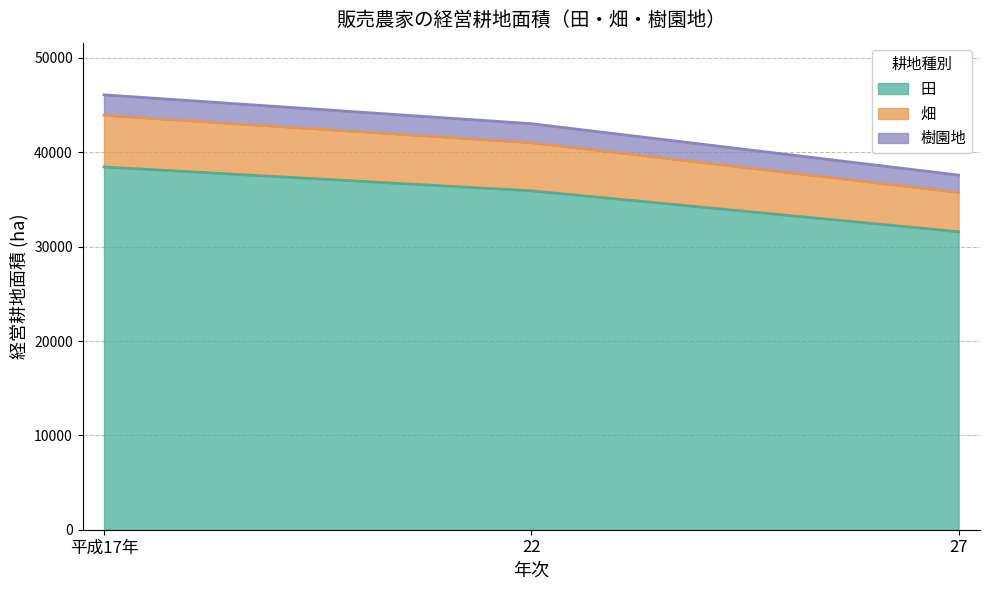

List the labels in order of 畑 value, largest first.

平成17年, 22, 27